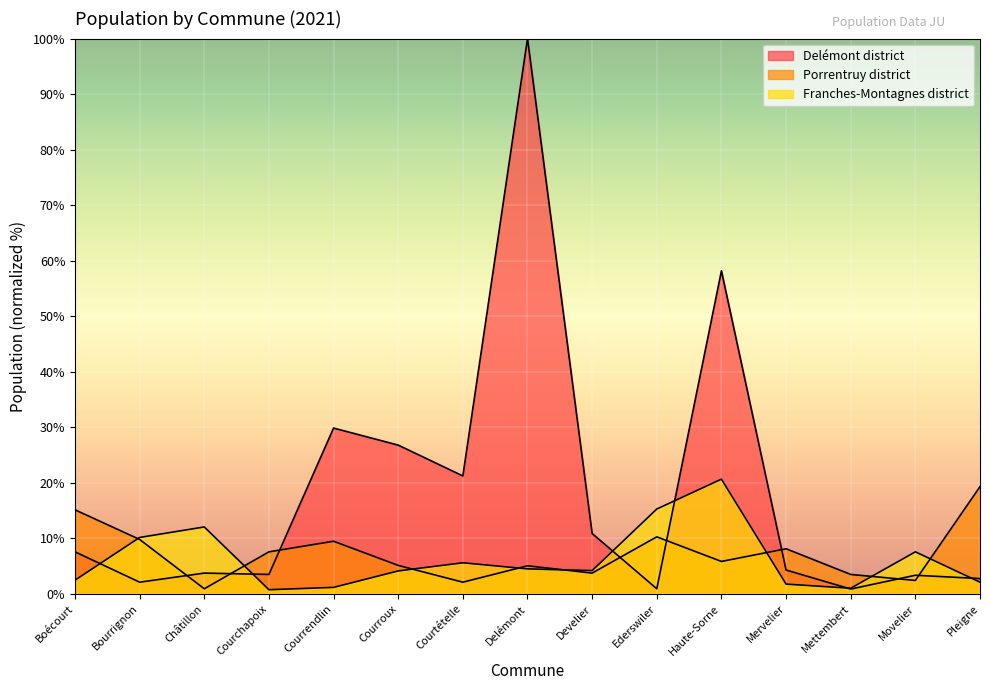

What is the minimum value for Porrentruy district?

0.9